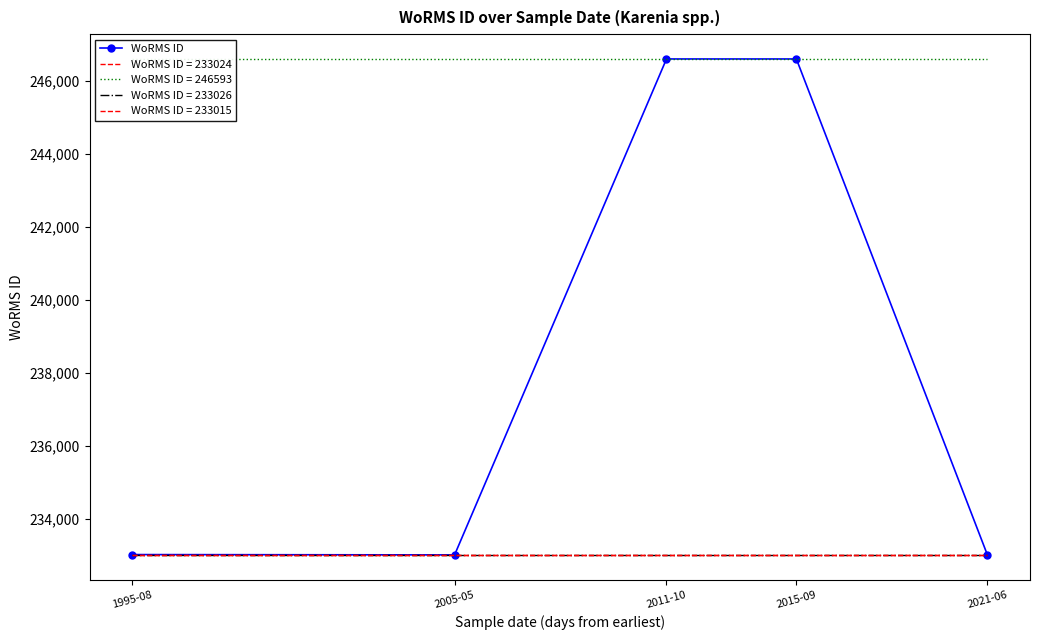

Where does the data first go above 233026?

2011-10